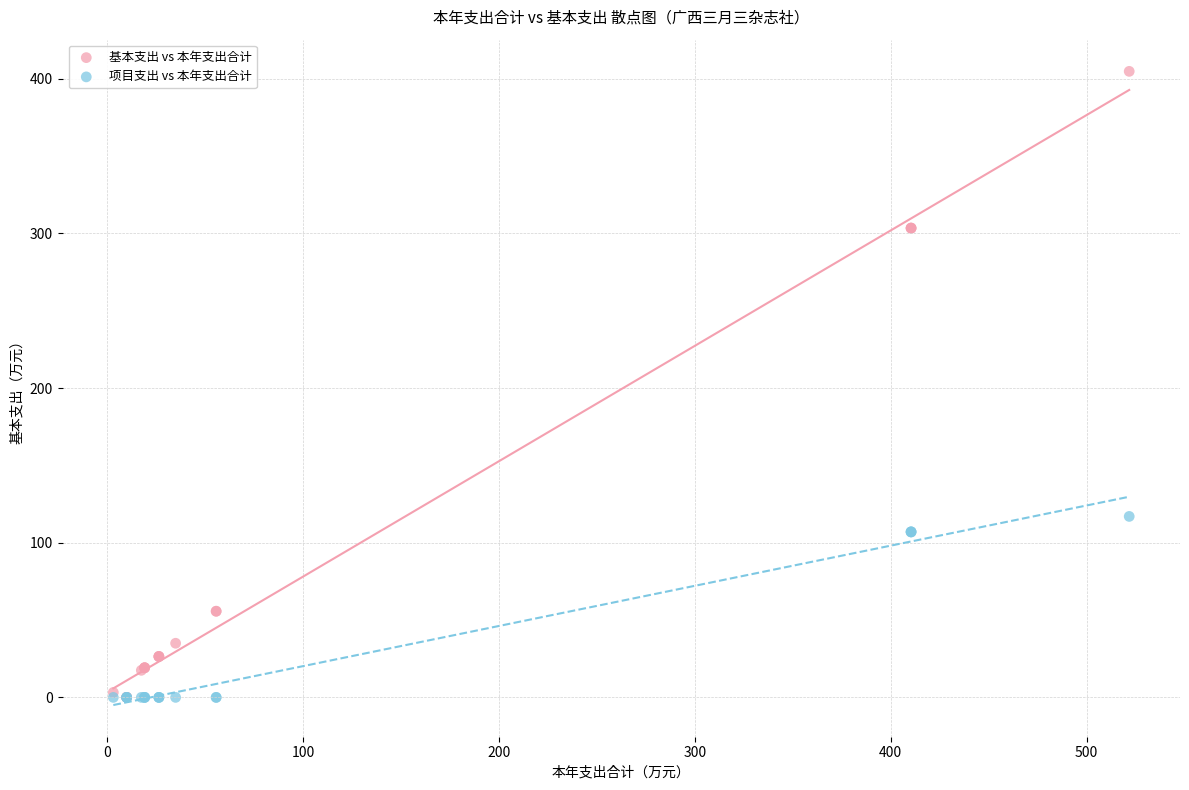

In the 基本支出 vs 本年支出合计 series, what Y value is closest to 202?

303.4